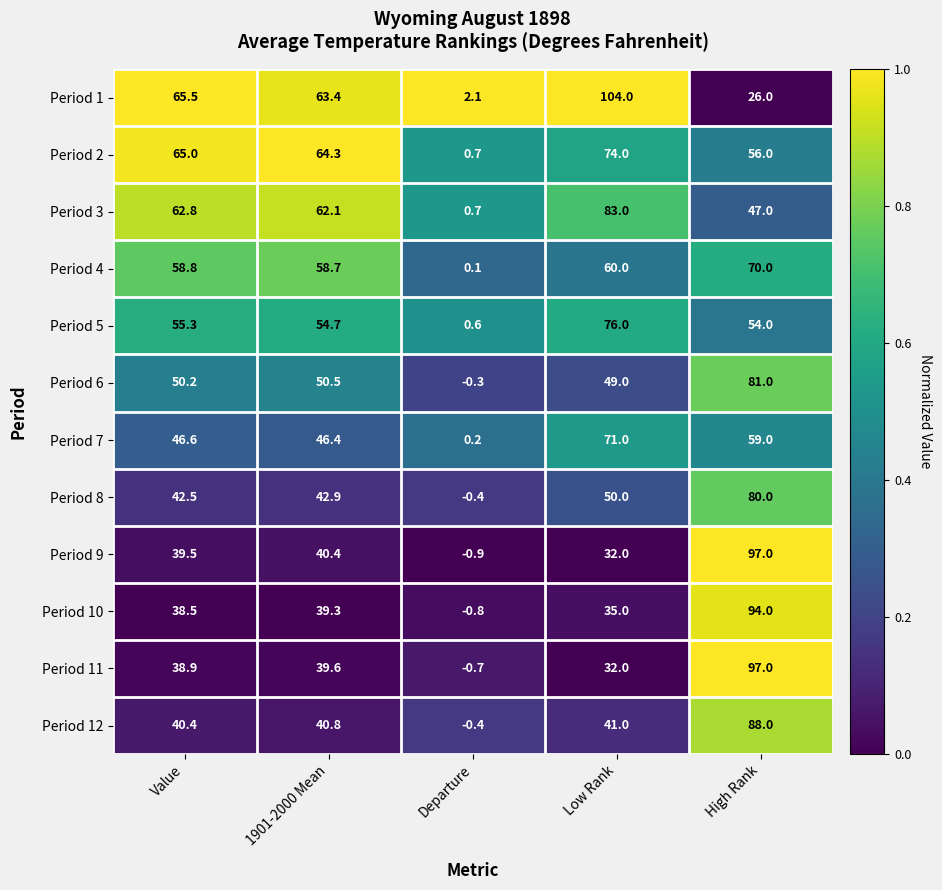

True or false: Period 8 has a value of 9.6 at Value.

False